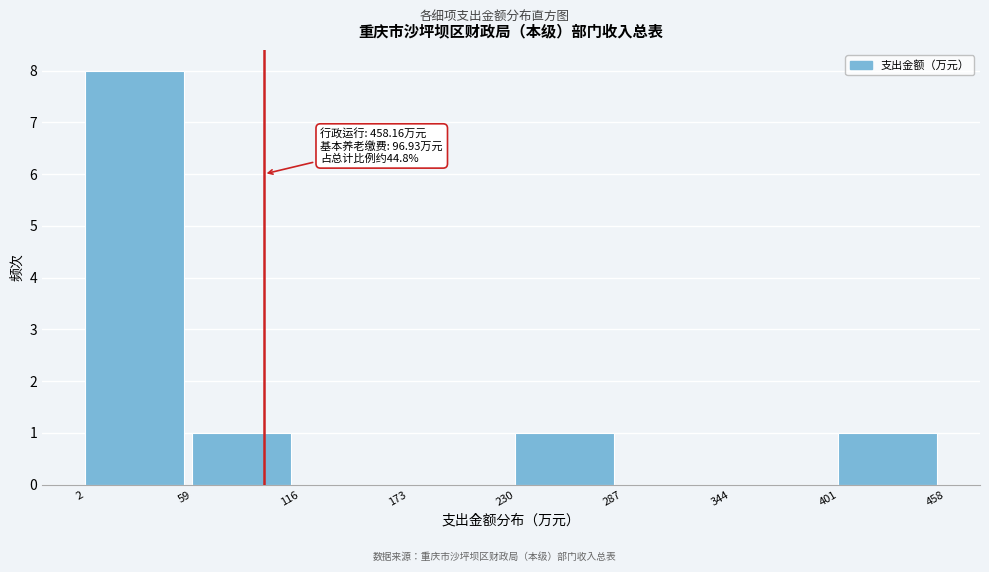

Which range on the x-axis has the tallest bar?

2 to 59